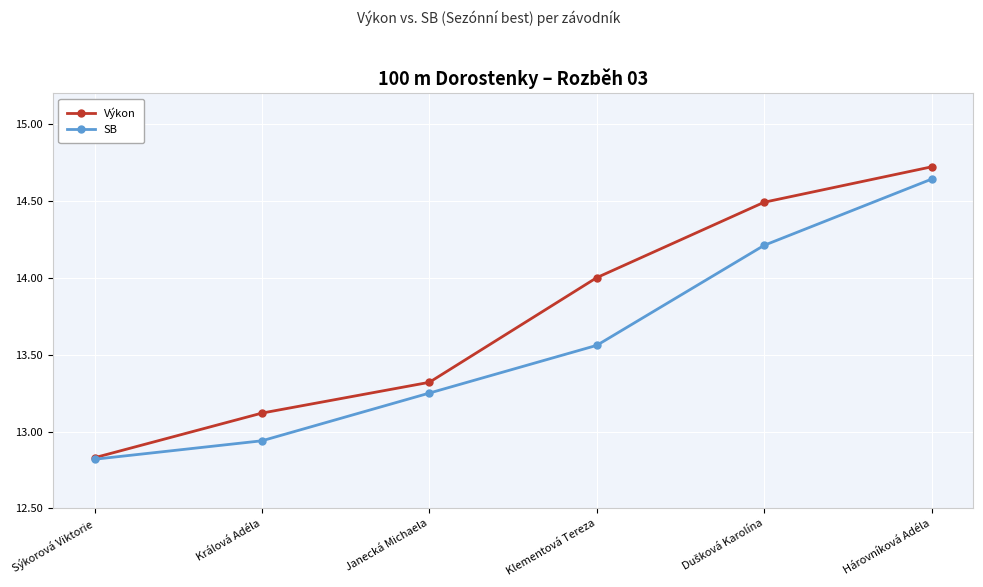

List the series in order of their overall mean, lowest first.

SB, Výkon